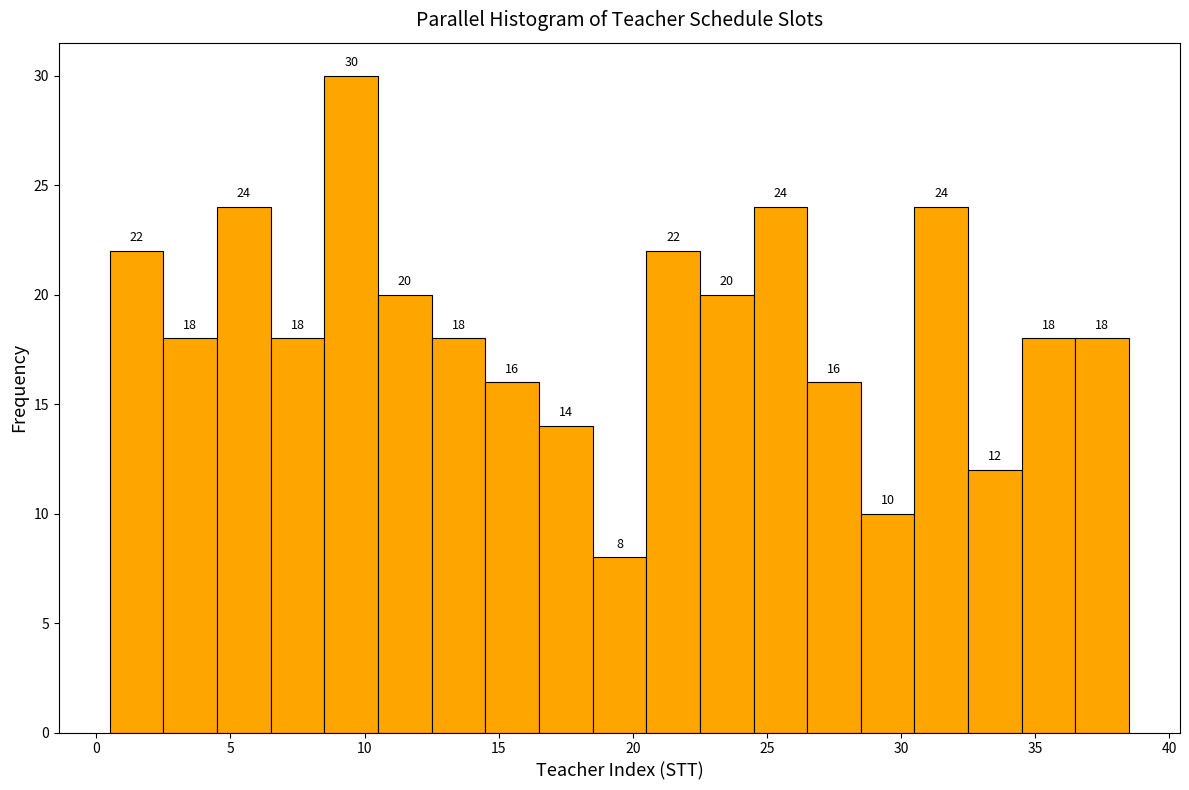

What is the height of the bar covering 26.5 to 28.5 on the x-axis?

16